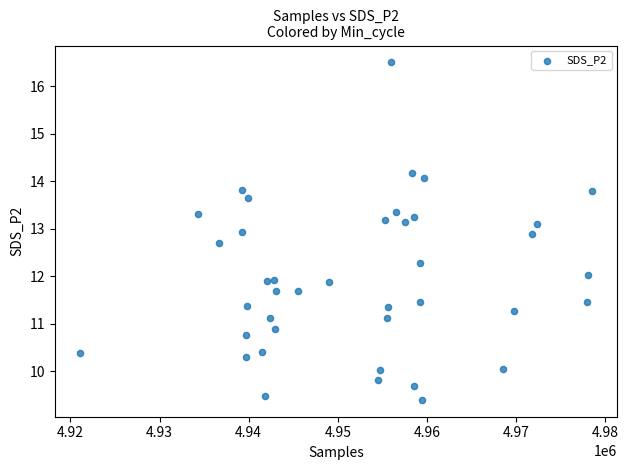

What is the range of X values (max minus min)?

57388.0